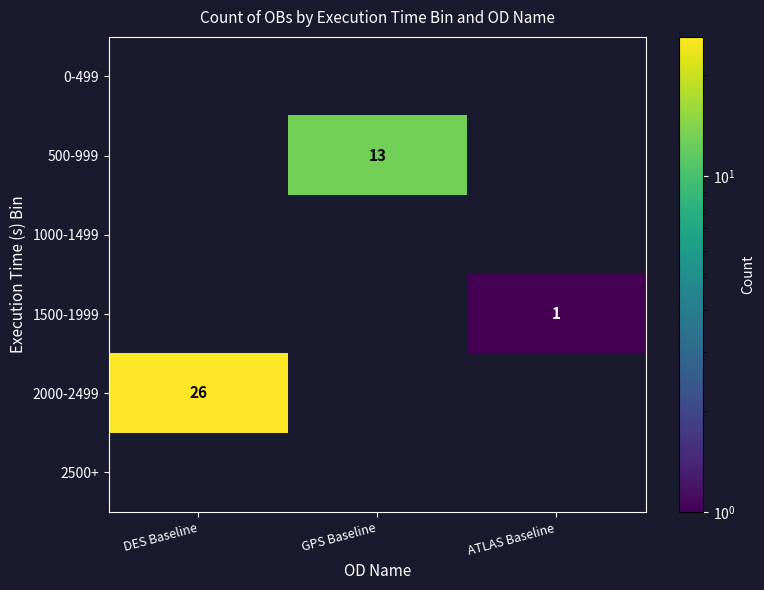

The value of 2000-2499 at DES Baseline is 26. True or false?

True